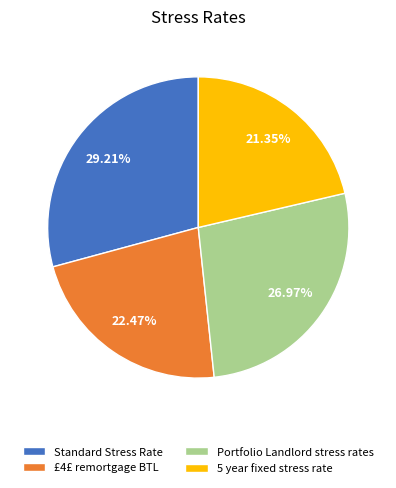

The Portfolio Landlord stress rates slice represents 27% of the pie. True or false?

True